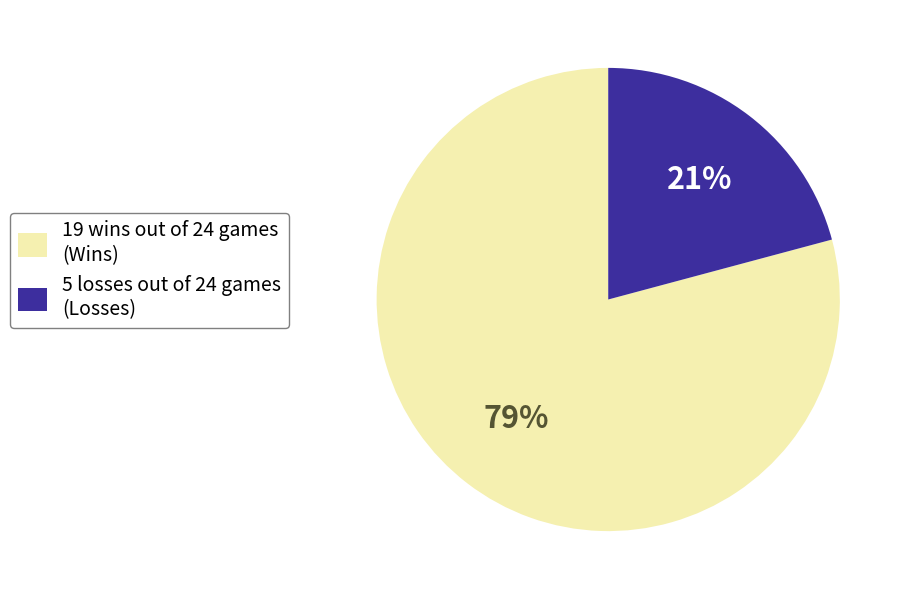

Which slice represents more than half of the pie?

19 wins out of 24 games (Wins)